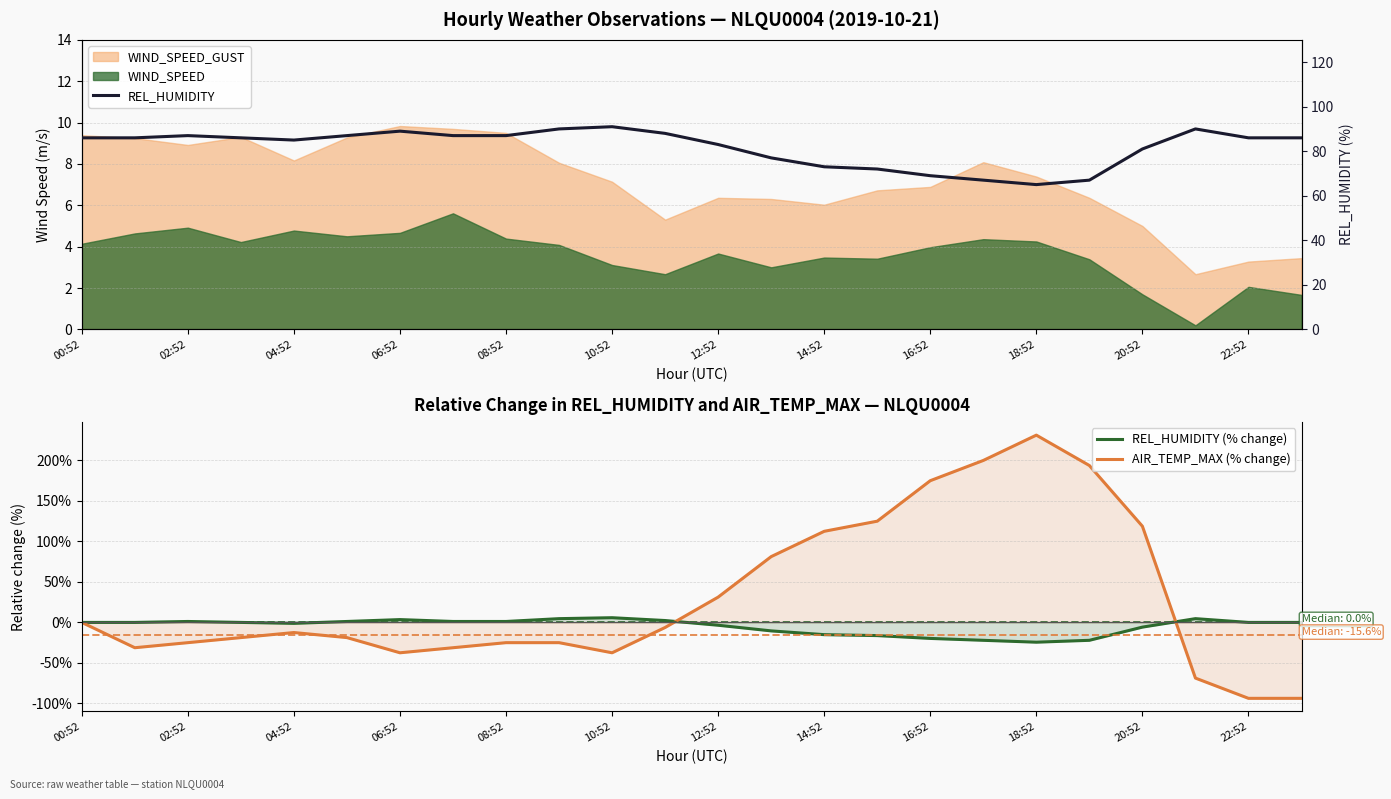

True or false: REL_HUMIDITY (% change) and REL_HUMIDITY cross at least once.

False